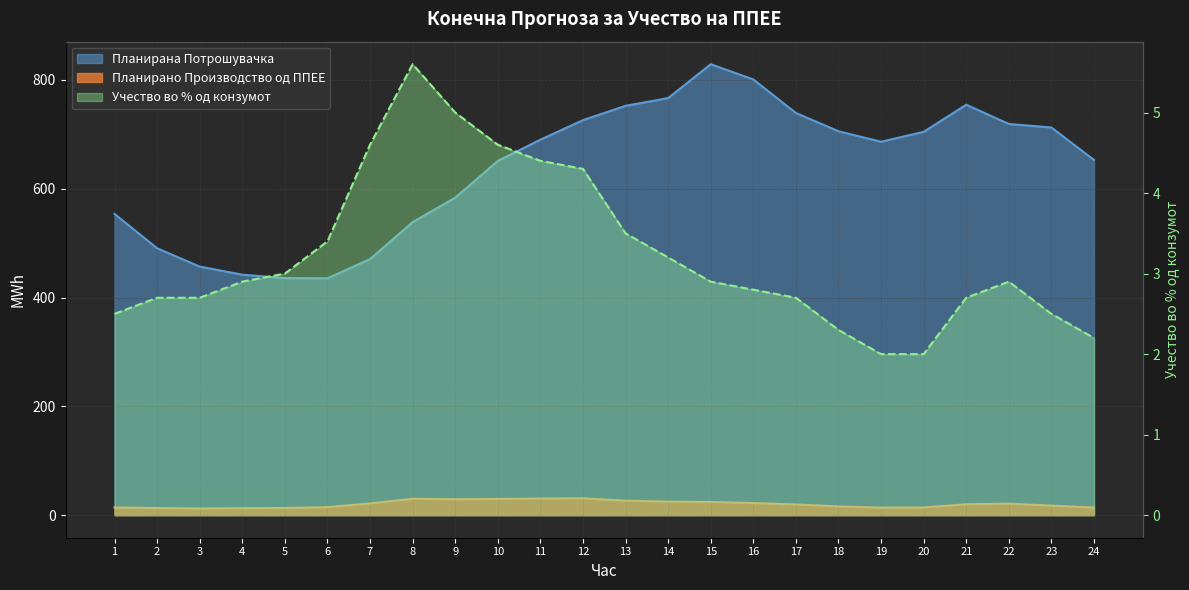

At which label does Планирана Потрошувачка reach its peak?

15